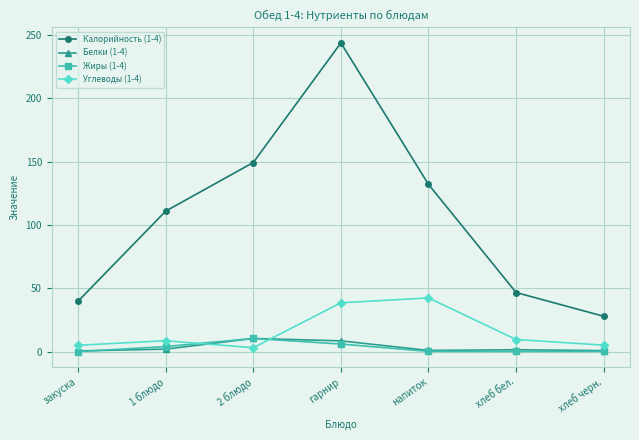

Is this an area chart (filled region under the line)?

No